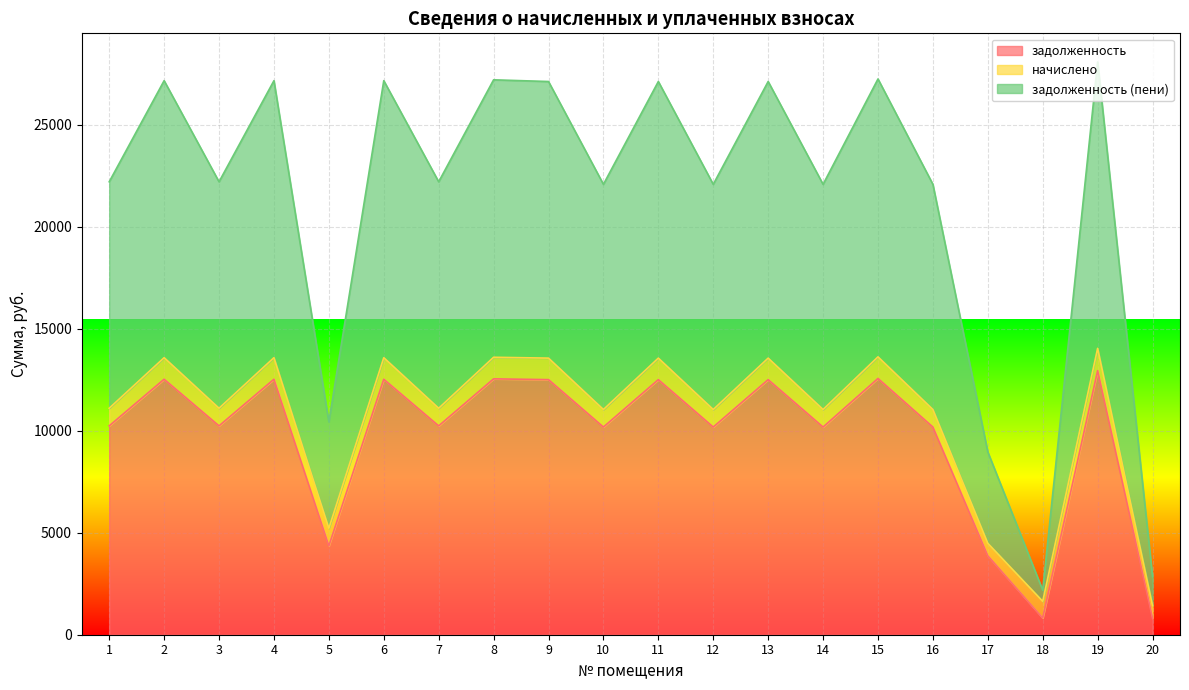

Between 10 and 15, which series saw the biggest shift?

задолженность (пени)